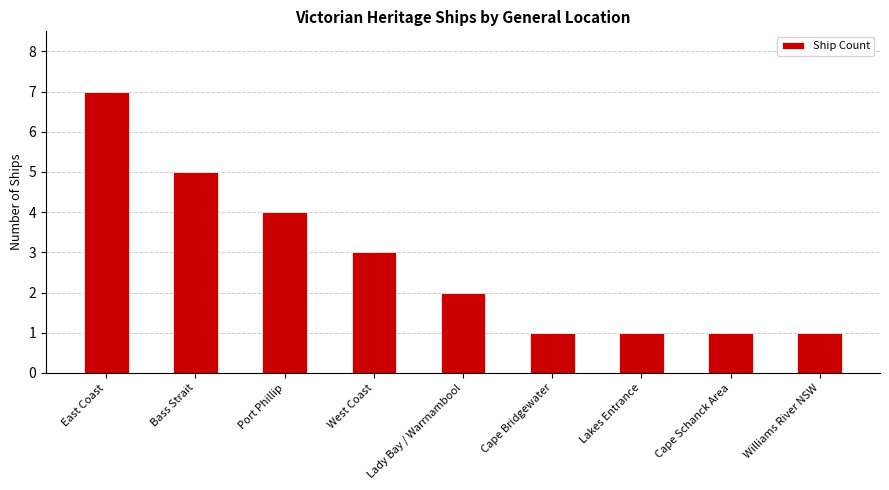

What position from the left is Lakes Entrance?

7